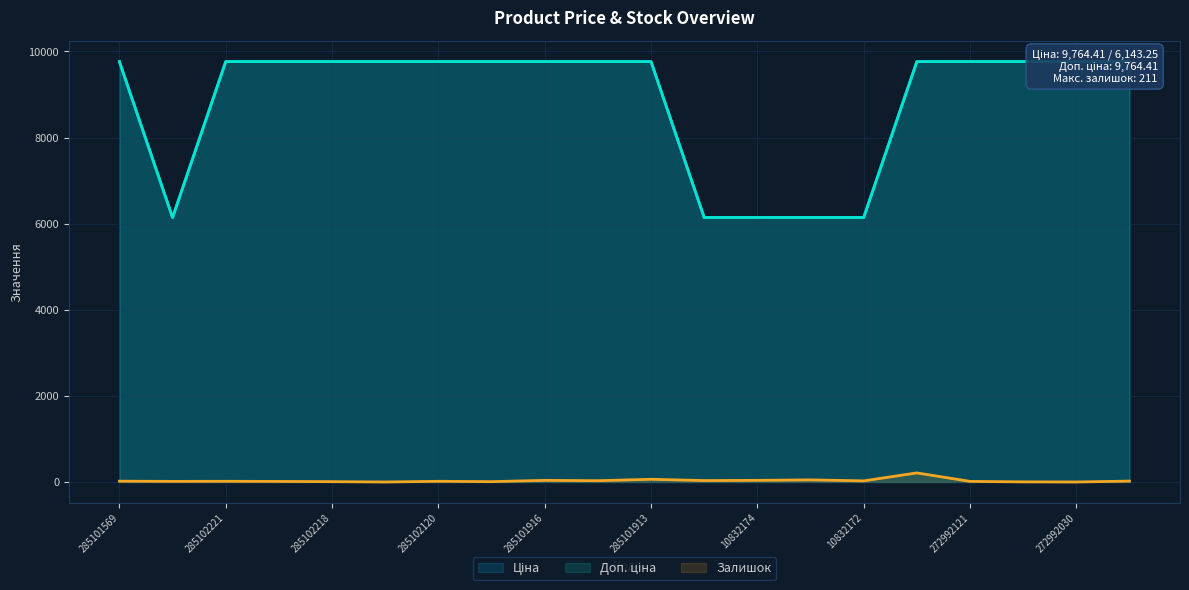

Does the chart display data point markers on the line(s)?

No